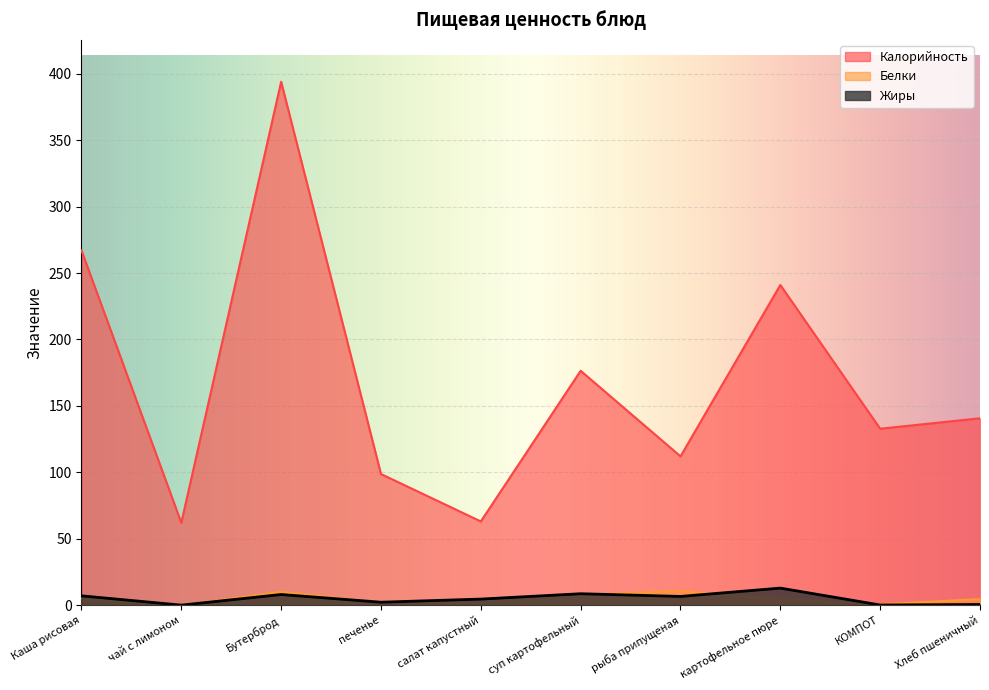

What is the total value across all series at печенье?

102.9